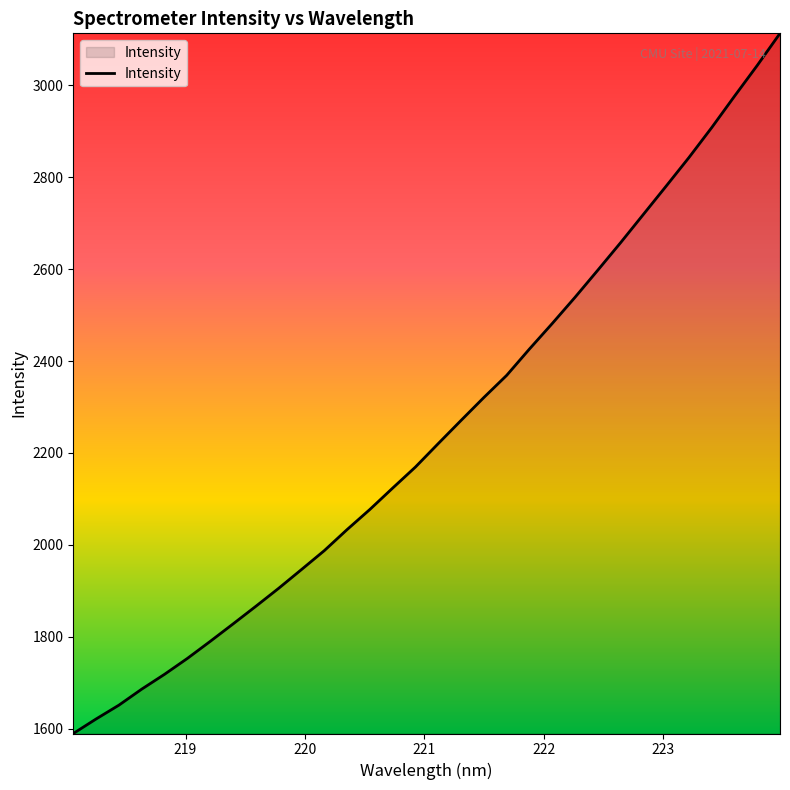

Reading right to left, transcribe all the data shown in this chart.

3113.0	3043.2	2976.1	2907.9	2842.7	2780.5	2719.0	2657.5	2597.6	2538.6	2481.6	2426.1	2368.8	2320.6	2270.8	2220.4	2169.4	2123.6	2077.0	2033.2	1987.3	1946.2	1905.4	1866.3	1827.8	1789.9	1752.9	1718.3	1686.1	1651.2	1621.1	1589.5